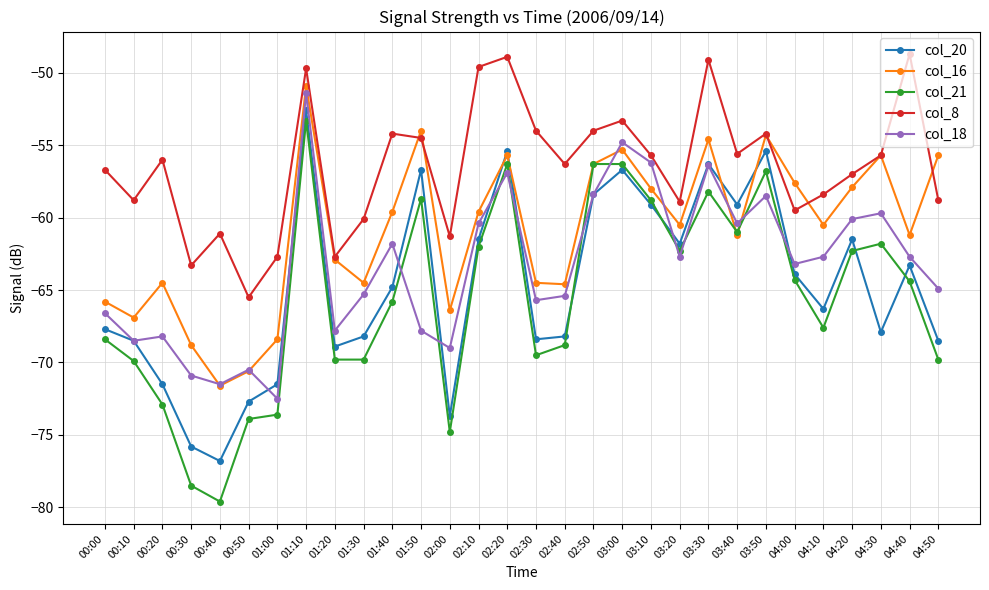

What is the total value across all series at 02:50?

-283.4